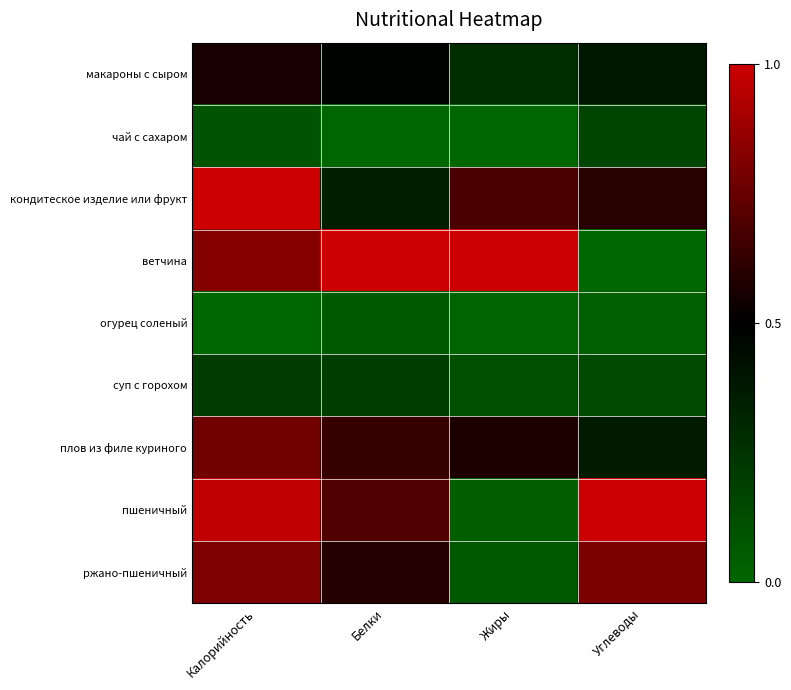

How many distinct data groups are displayed?

9